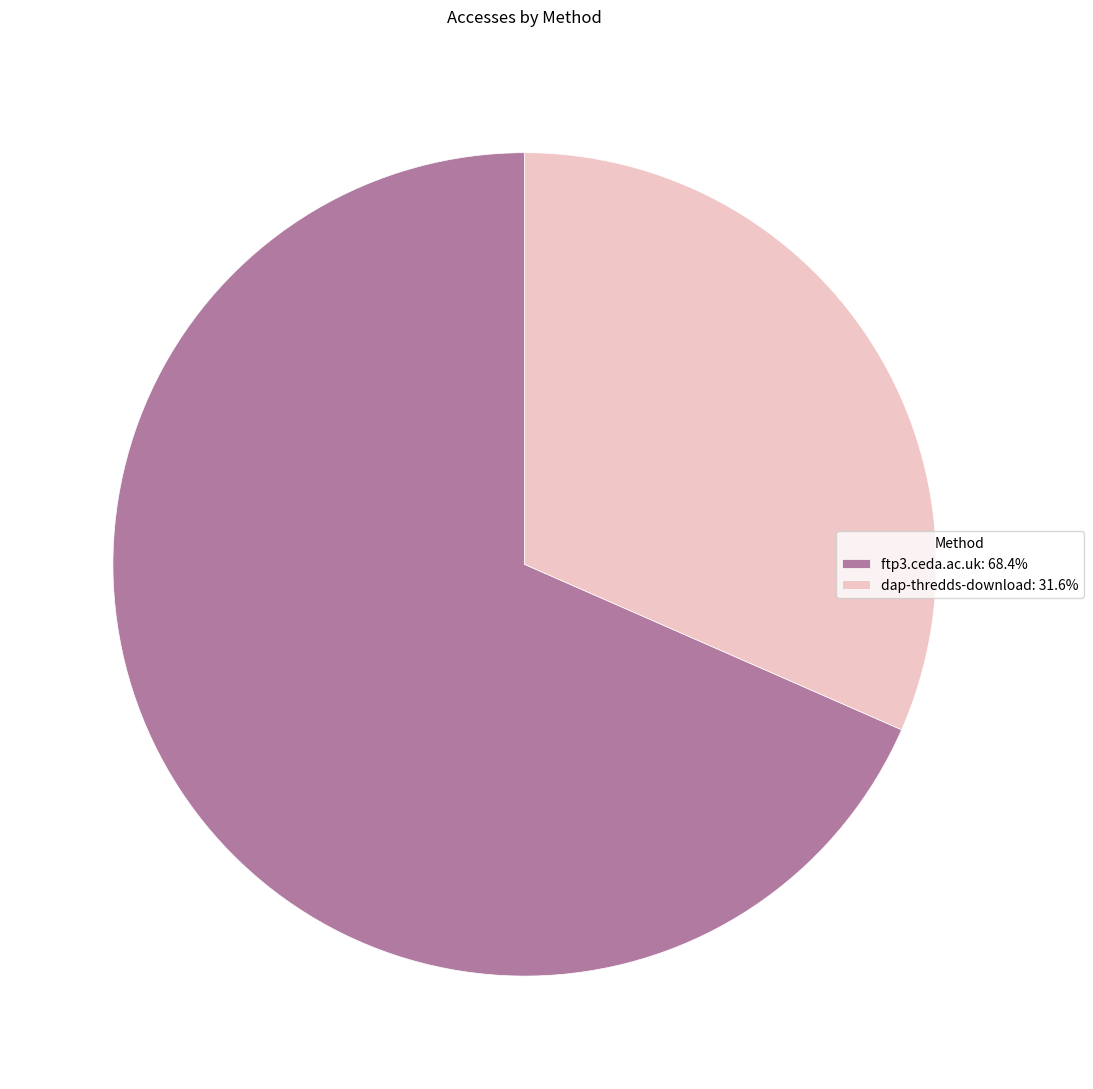

What is the ratio of the value at ftp3.ceda.ac.uk: 68.4% to the value at dap-thredds-download: 31.6%?

2.2